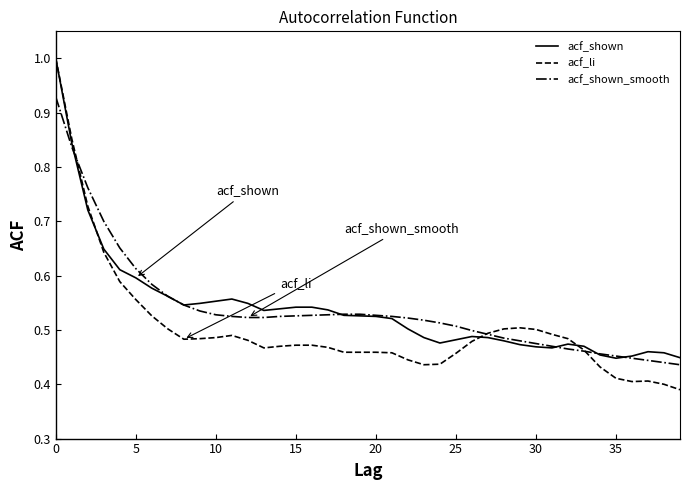

Which series has the widest spread of values?

acf_li